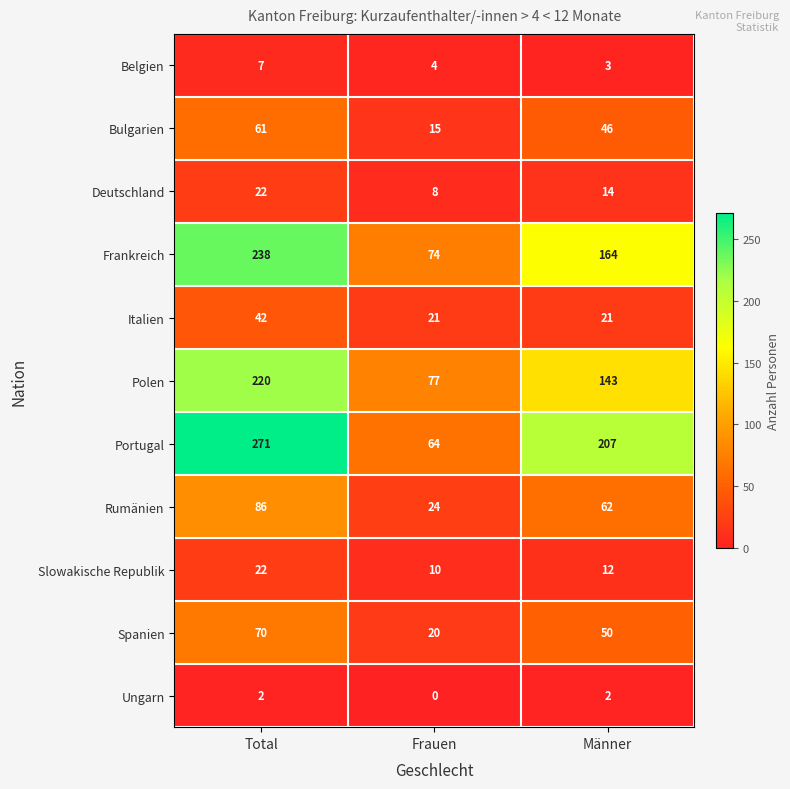

The Bulgarien series shows 46 at Männer. True or false?

True